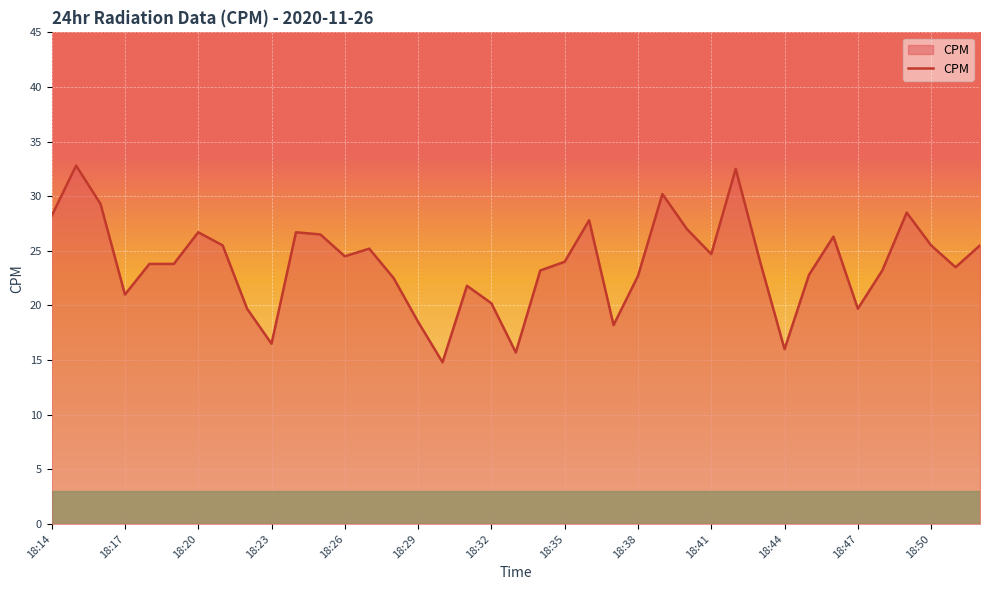

What is the difference between the maximum and minimum values?

18.0